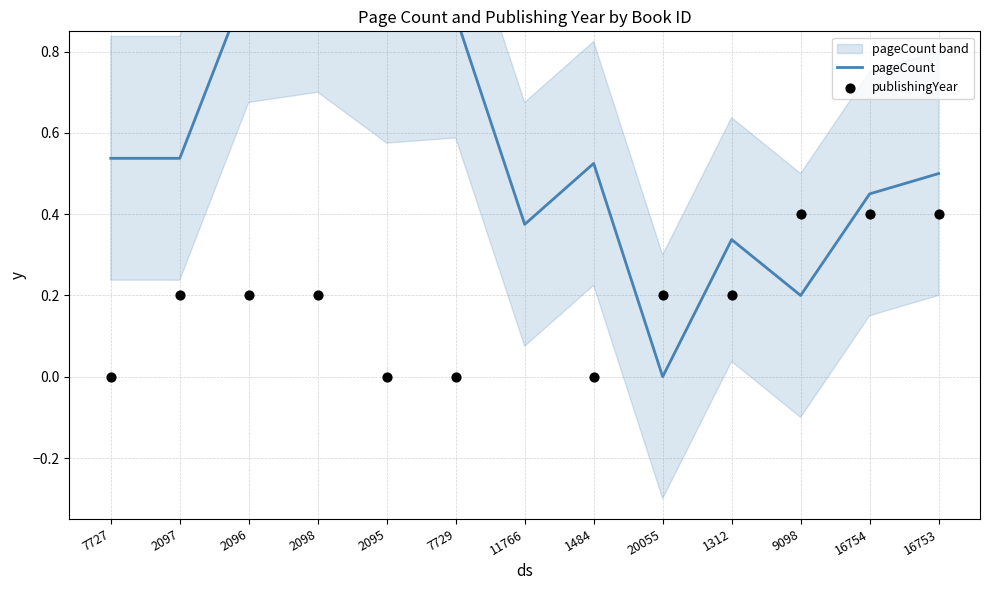

Which series has the largest total across all categories?

pageCount